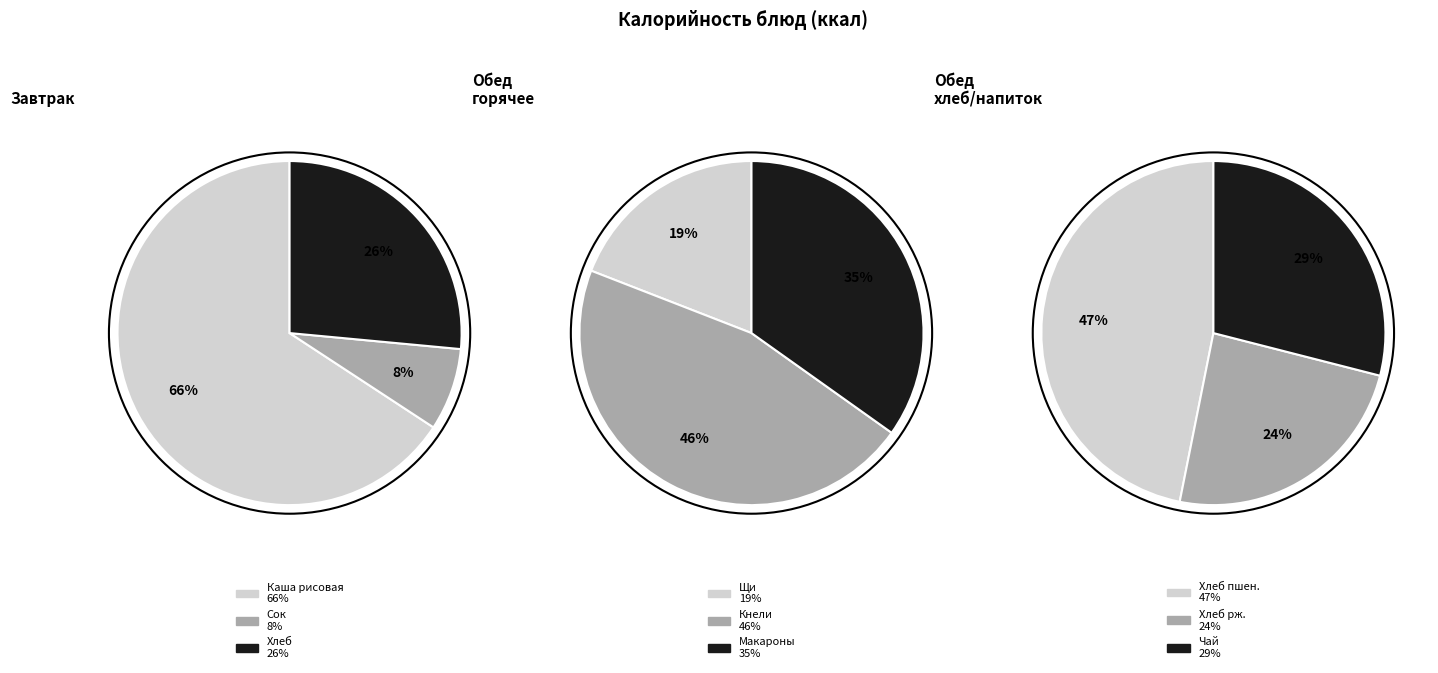

Do Хлеб пшеничный йодированный and Щи из свежей капусты together represent more than half of the pie?

No